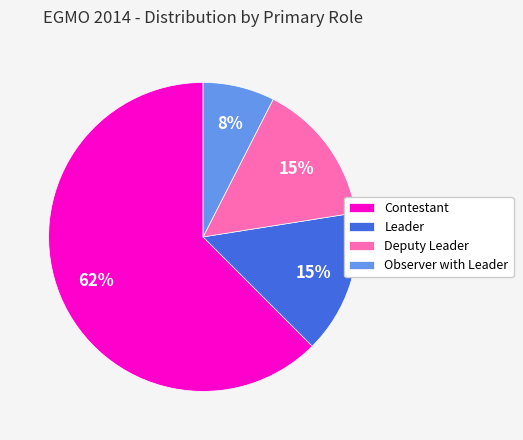

What is the largest slice in the pie chart?

Contestant